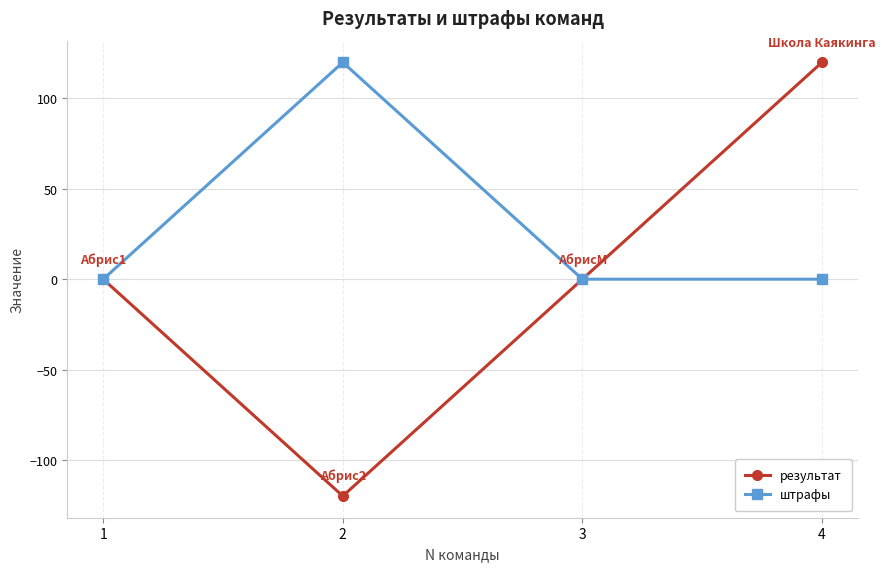

True or false: штрафы has more than 2 interior local peaks.

False